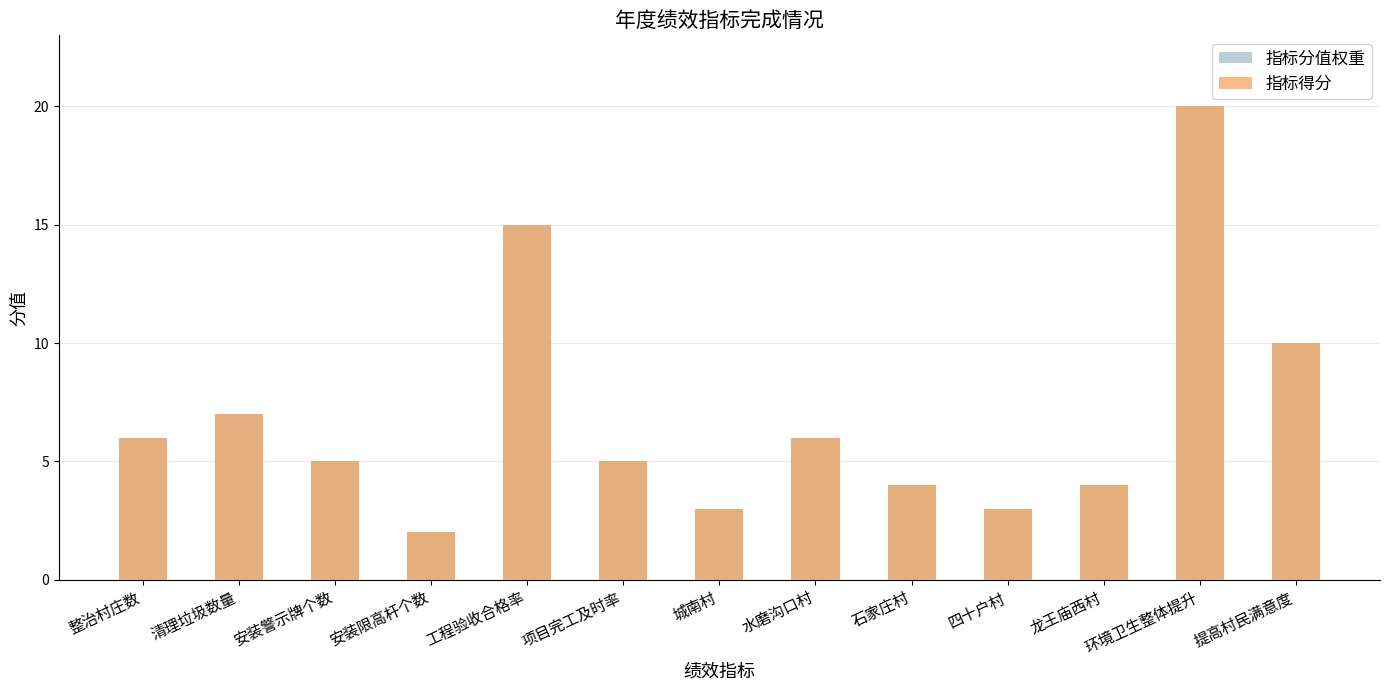

Which series has the widest spread of values?

指标分值权重